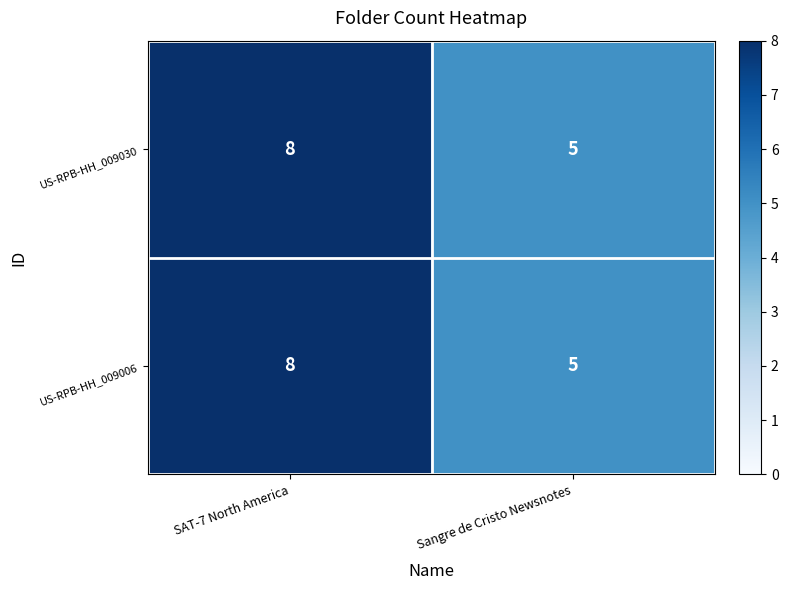

What is the highest value of the US-RPB-HH_009030 series?

8